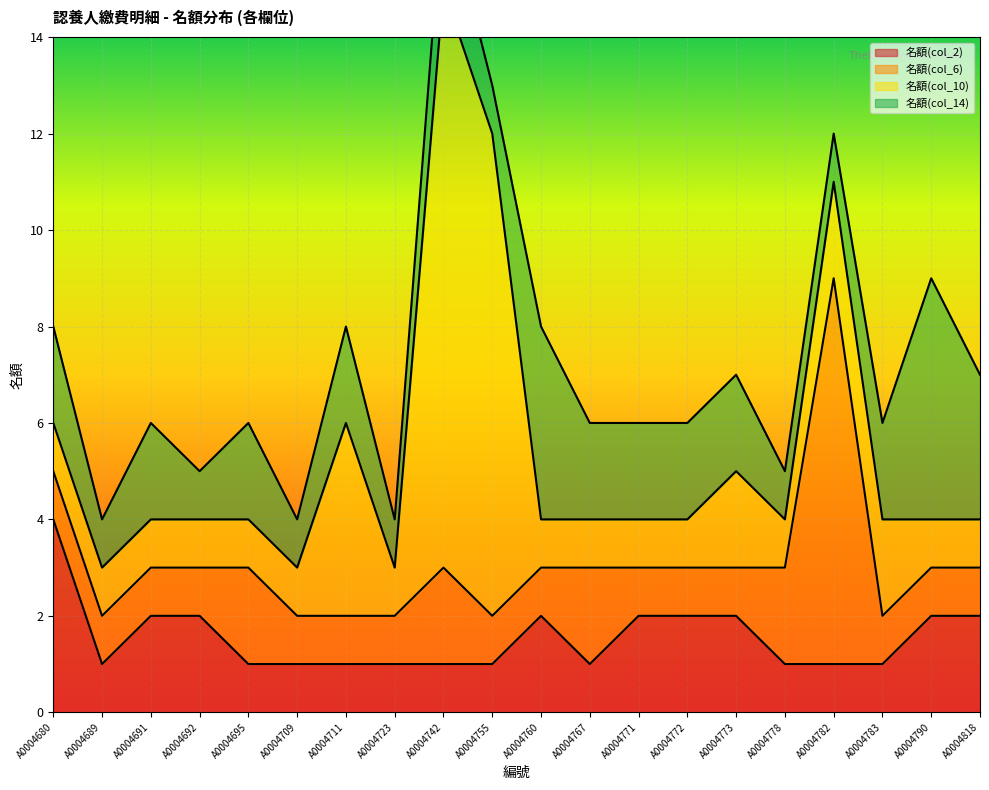

Where is the first local maximum for 名額(col_14)?

A0004691